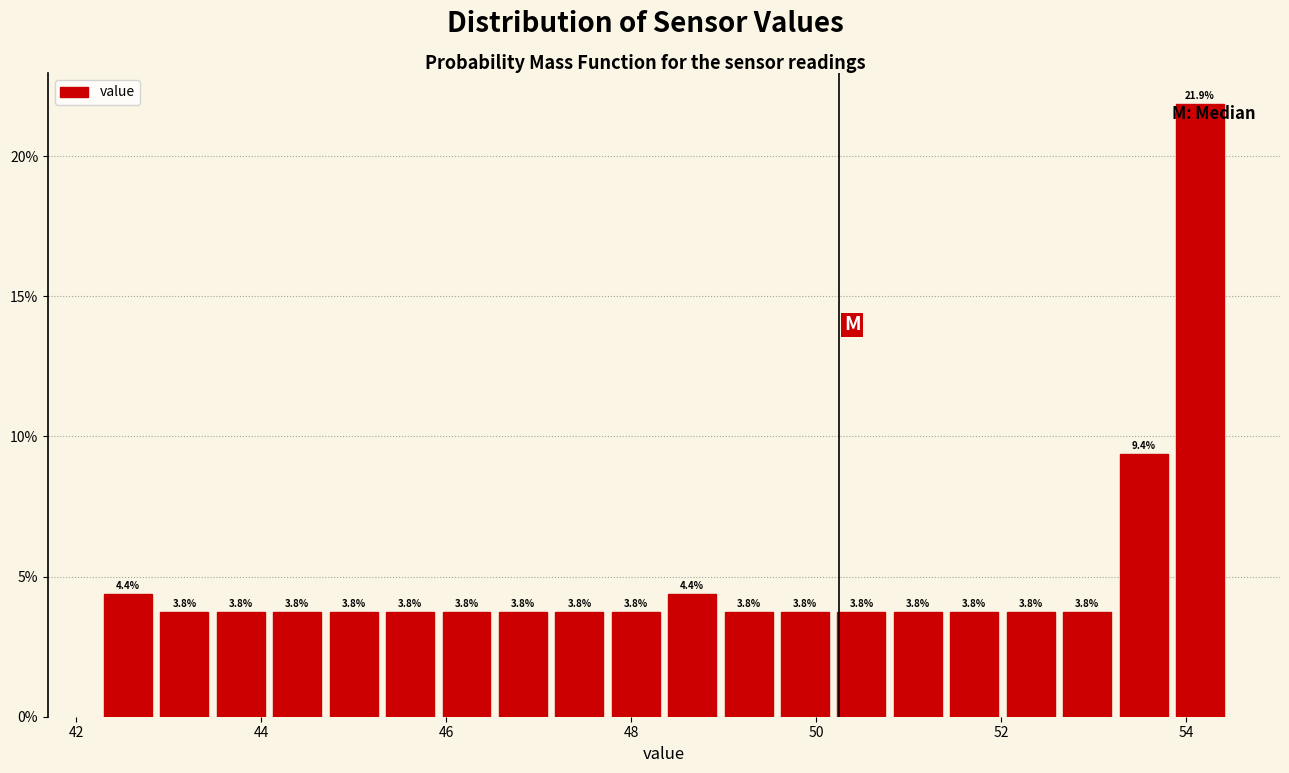

Around what value on the x-axis is the tallest bar? Give the approximate position of its centre, as read against the axis.

54.2